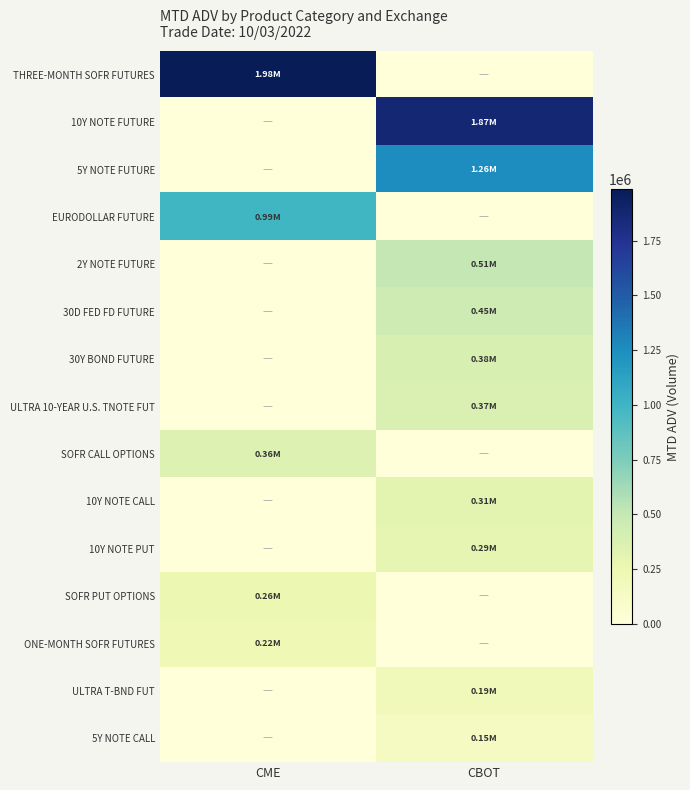

Reading right to left, list all the values displayed in this chart.

THREE-MONTH SOFR FUTURES: CBOT=0	CME=1984512
10Y NOTE FUTURE: CBOT=1869603	CME=0
5Y NOTE FUTURE: CBOT=1256569	CME=0
EURODOLLAR FUTURE: CBOT=0	CME=988991
2Y NOTE FUTURE: CBOT=510625	CME=0
30D FED FD FUTURE: CBOT=452830	CME=0
30Y BOND FUTURE: CBOT=384835	CME=0
ULTRA 10-YEAR U.S. TNOTE FUT: CBOT=366337	CME=0
SOFR CALL OPTIONS: CBOT=0	CME=356309
10Y NOTE CALL: CBOT=310816	CME=0
10Y NOTE PUT: CBOT=289691	CME=0
SOFR PUT OPTIONS: CBOT=0	CME=255784
ONE-MONTH SOFR FUTURES: CBOT=0	CME=219229
ULTRA T-BND FUT: CBOT=187667	CME=0
5Y NOTE CALL: CBOT=154543	CME=0